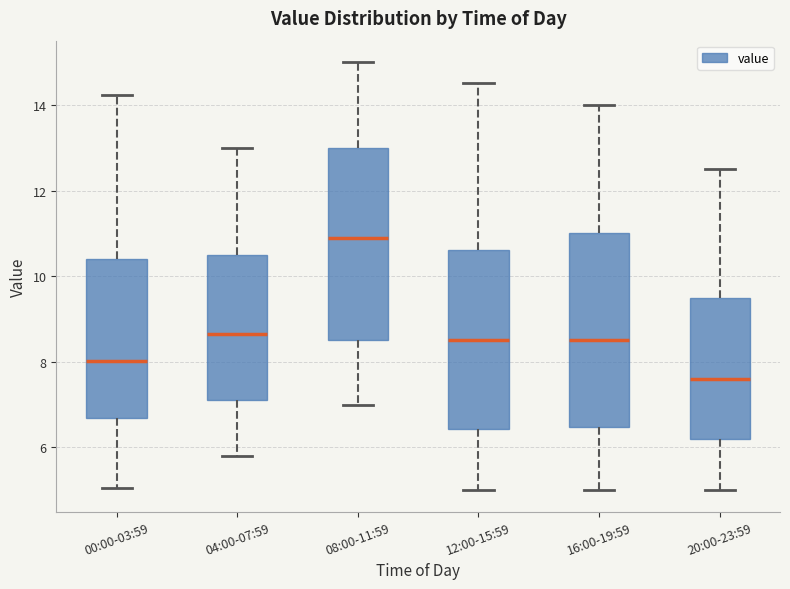

Which box's median line is the lowest?

20:00-23:59